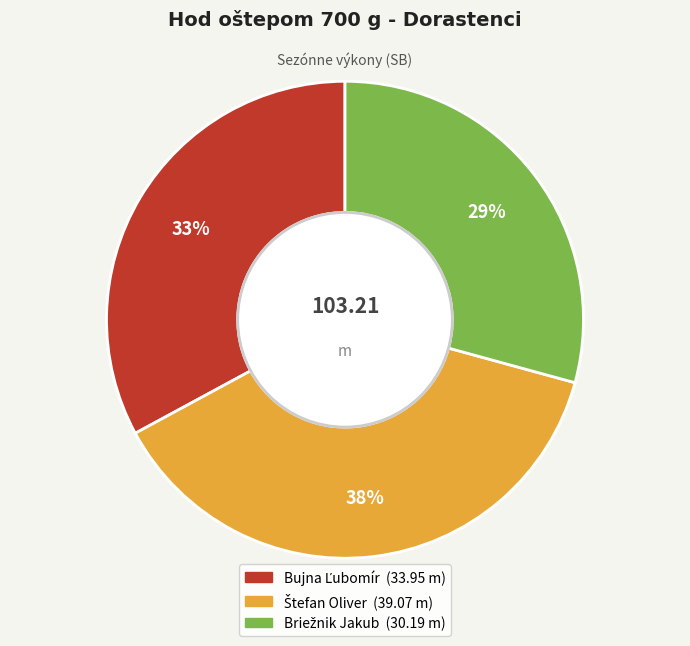

To the nearest percent, what is the difference between the largest and smallest slice percentages?

9%